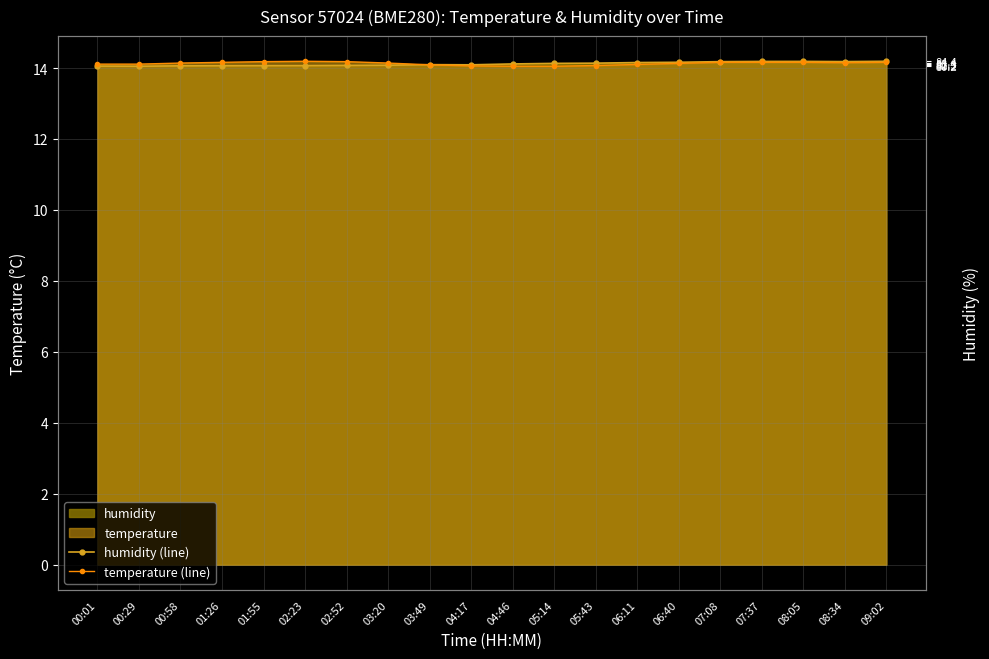

What is the maximum value shown in the chart?

14.2